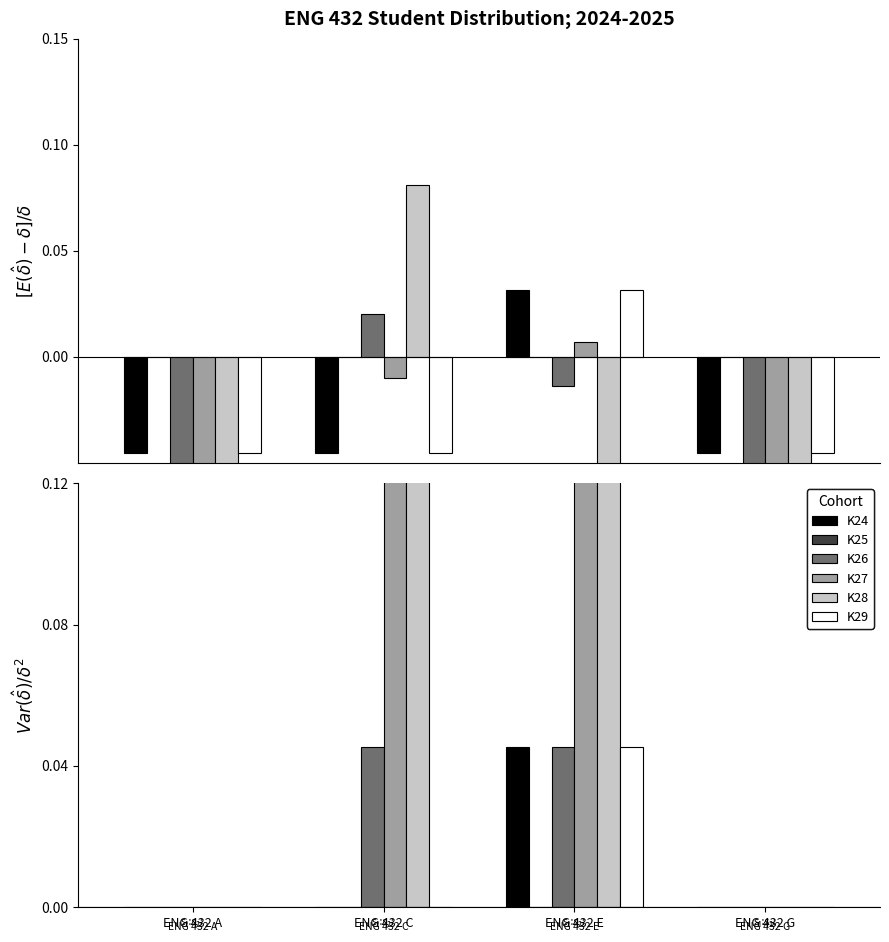

What is the total value across all series at ENG 432 E?

0.6